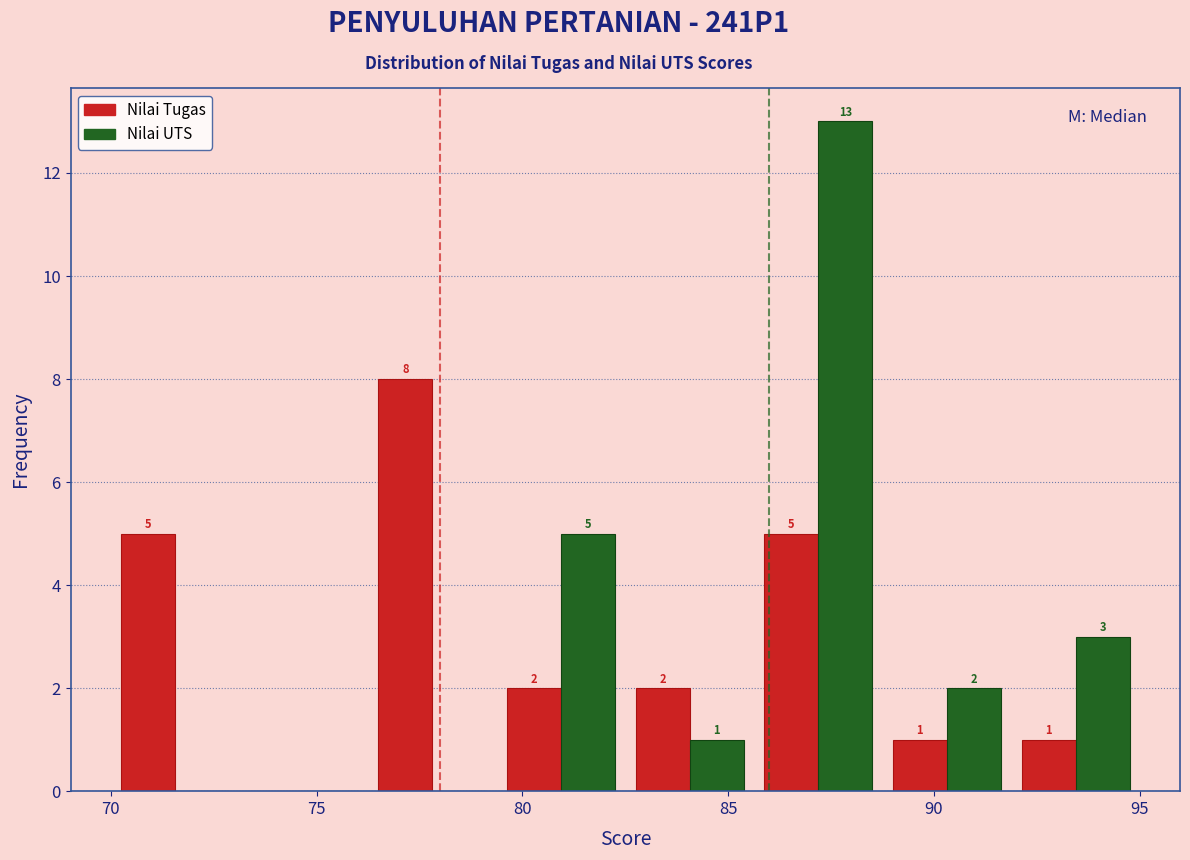

In the Nilai UTS series, which range on the x-axis has the tallest bar?

85.5 to 89.0